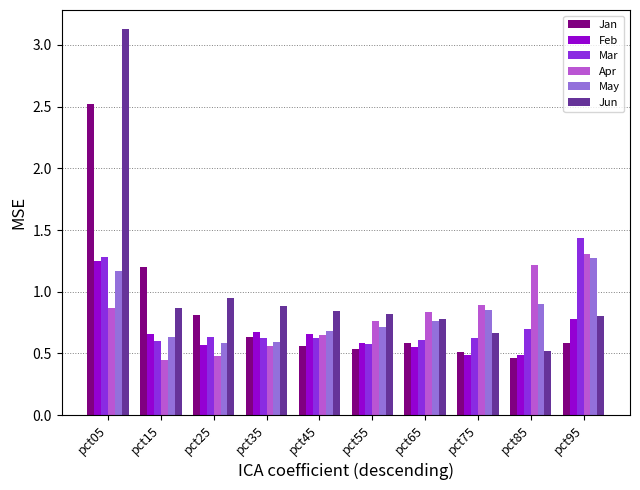

How many categories are shown in the chart?

10